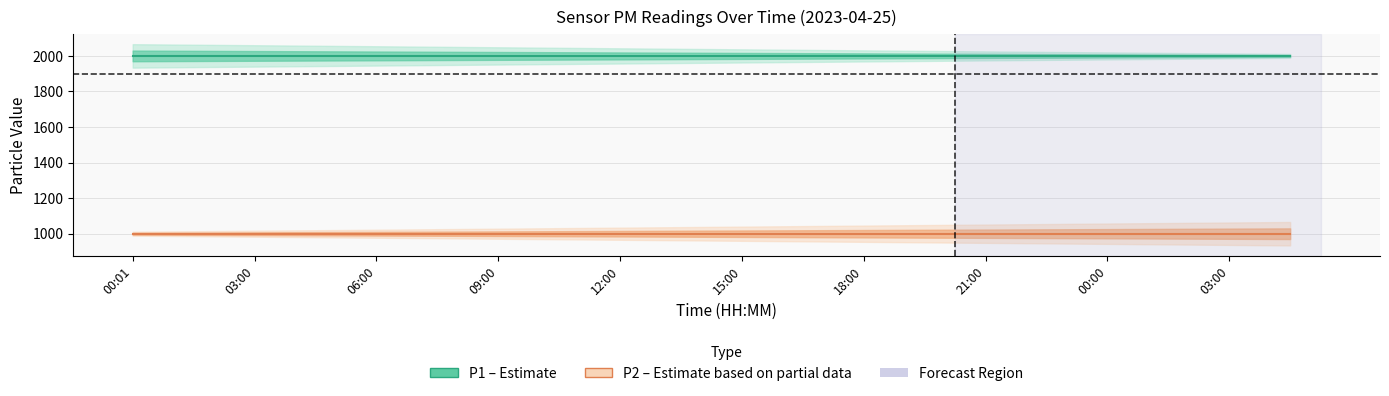

What is the difference between the highest and lowest values at 21:00?

1000.0